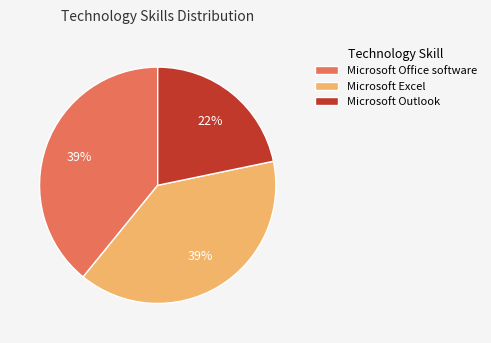

Approximately how many times larger is the value at Microsoft Office software compared to Microsoft Outlook?

1.8